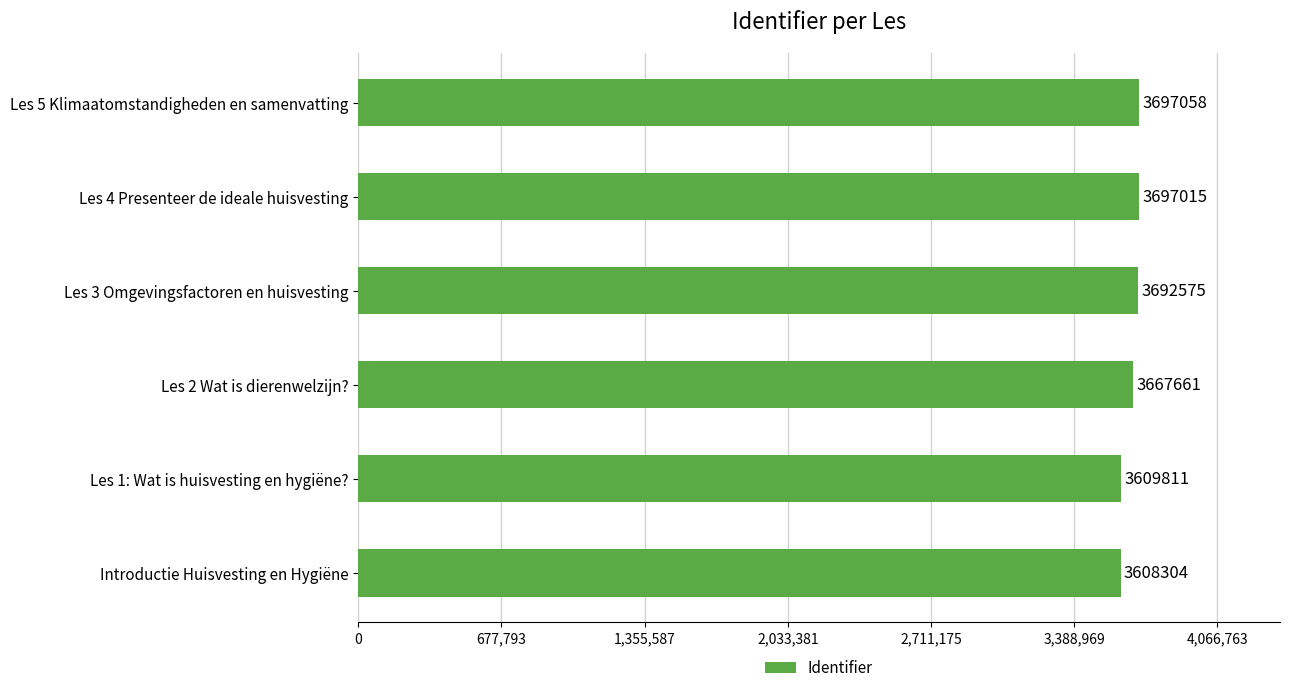

Rank the categories by value from lowest to highest.

Introductie Huisvesting en Hygiëne, Les 1: Wat is huisvesting en hygiëne?, Les 2 Wat is dierenwelzijn?, Les 3 Omgevingsfactoren en huisvesting, Les 4 Presenteer de ideale huisvesting, Les 5 Klimaatomstandigheden en samenvatting